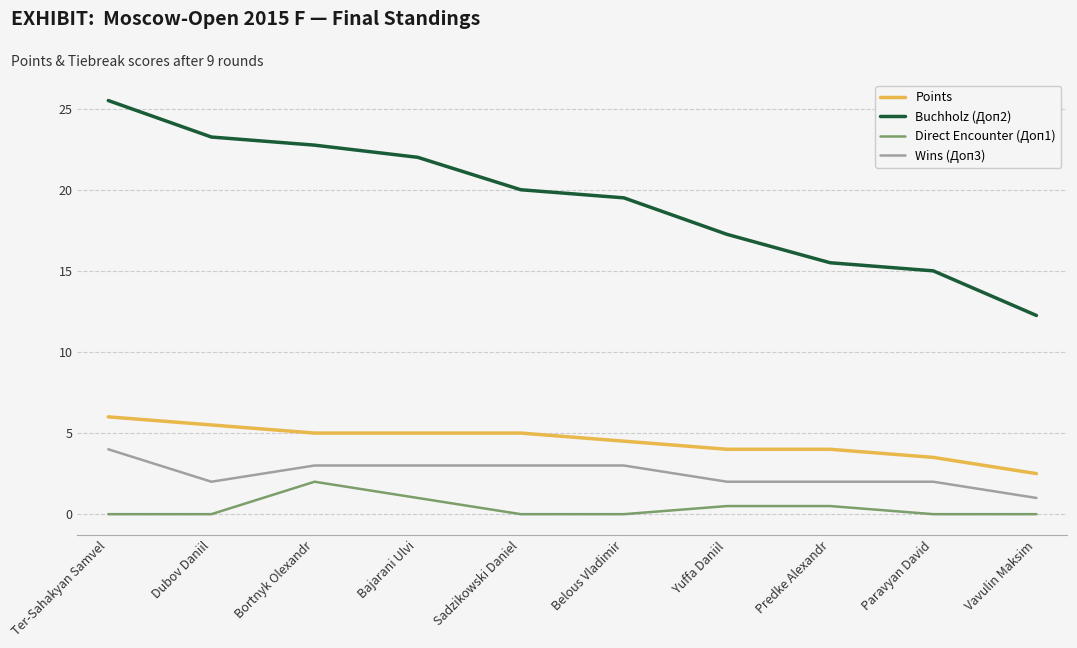

What position from the left is Sadzikowski Daniel?

5